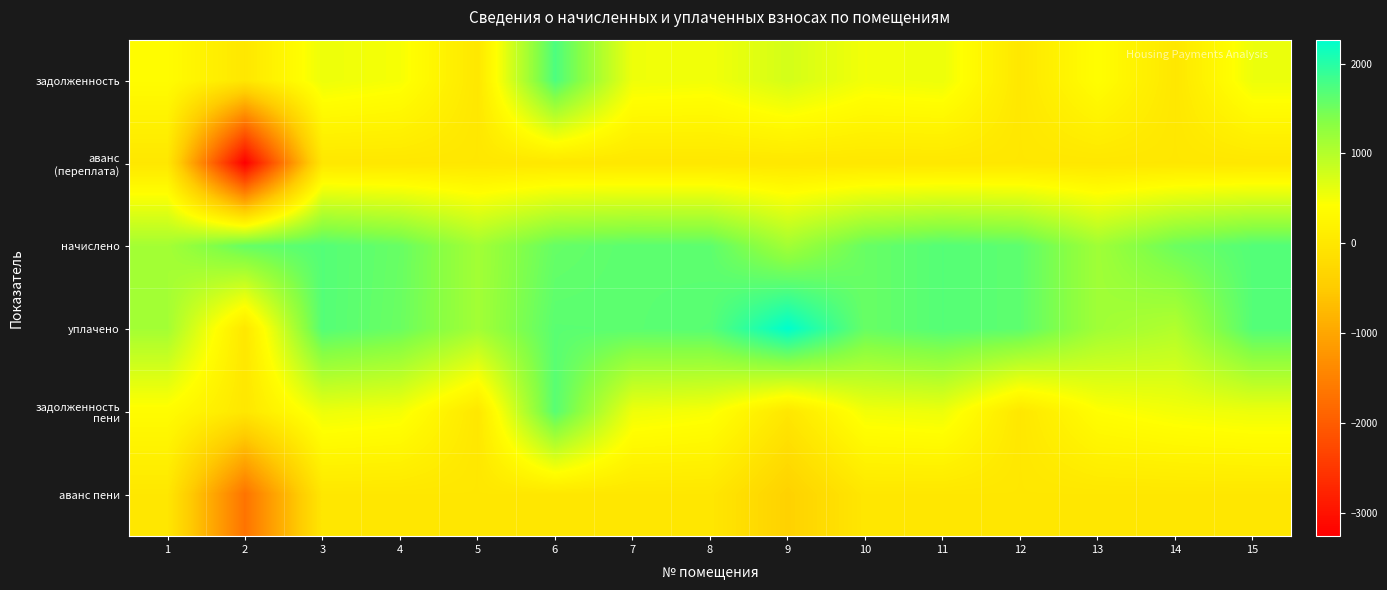

Which label corresponds to the smallest value in the chart?

2